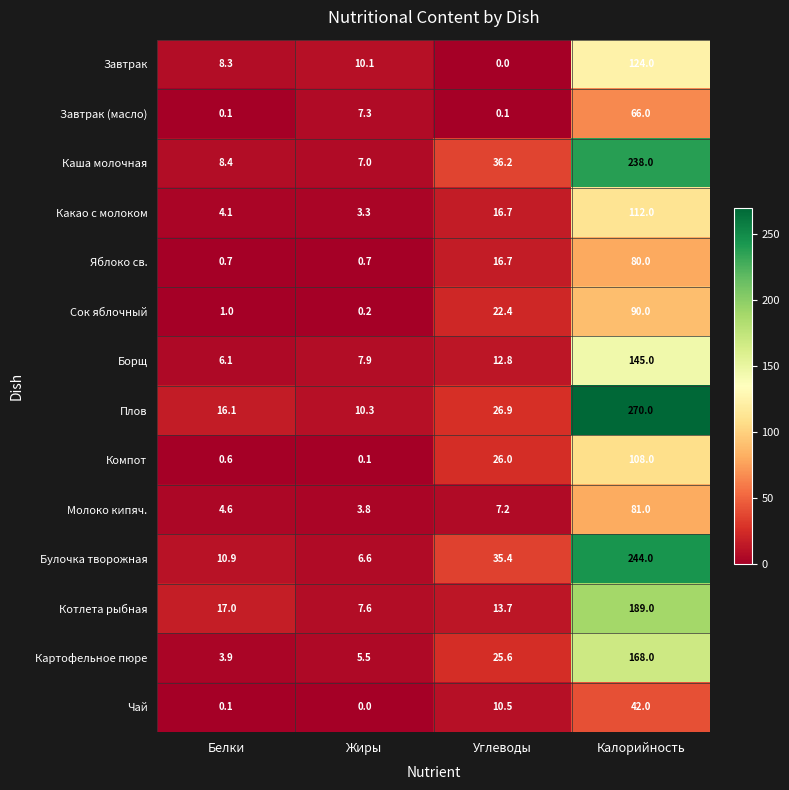

Count the number of data series in this chart.

14